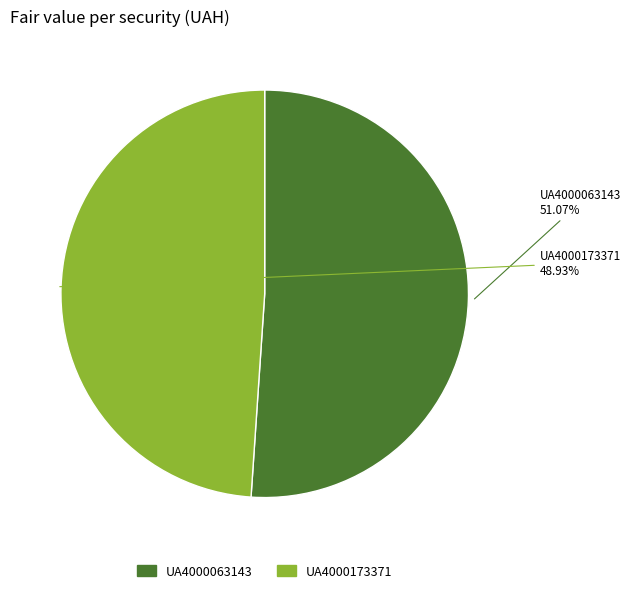

What is the ratio of the value at UA4000173371 to the value at UA4000063143?

1.0